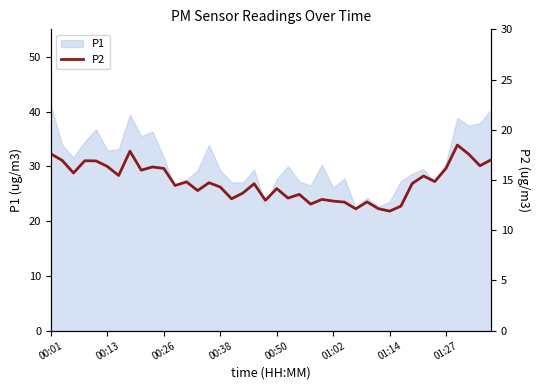

True or false: P1 has a value of 29.2 at 00:38.

True